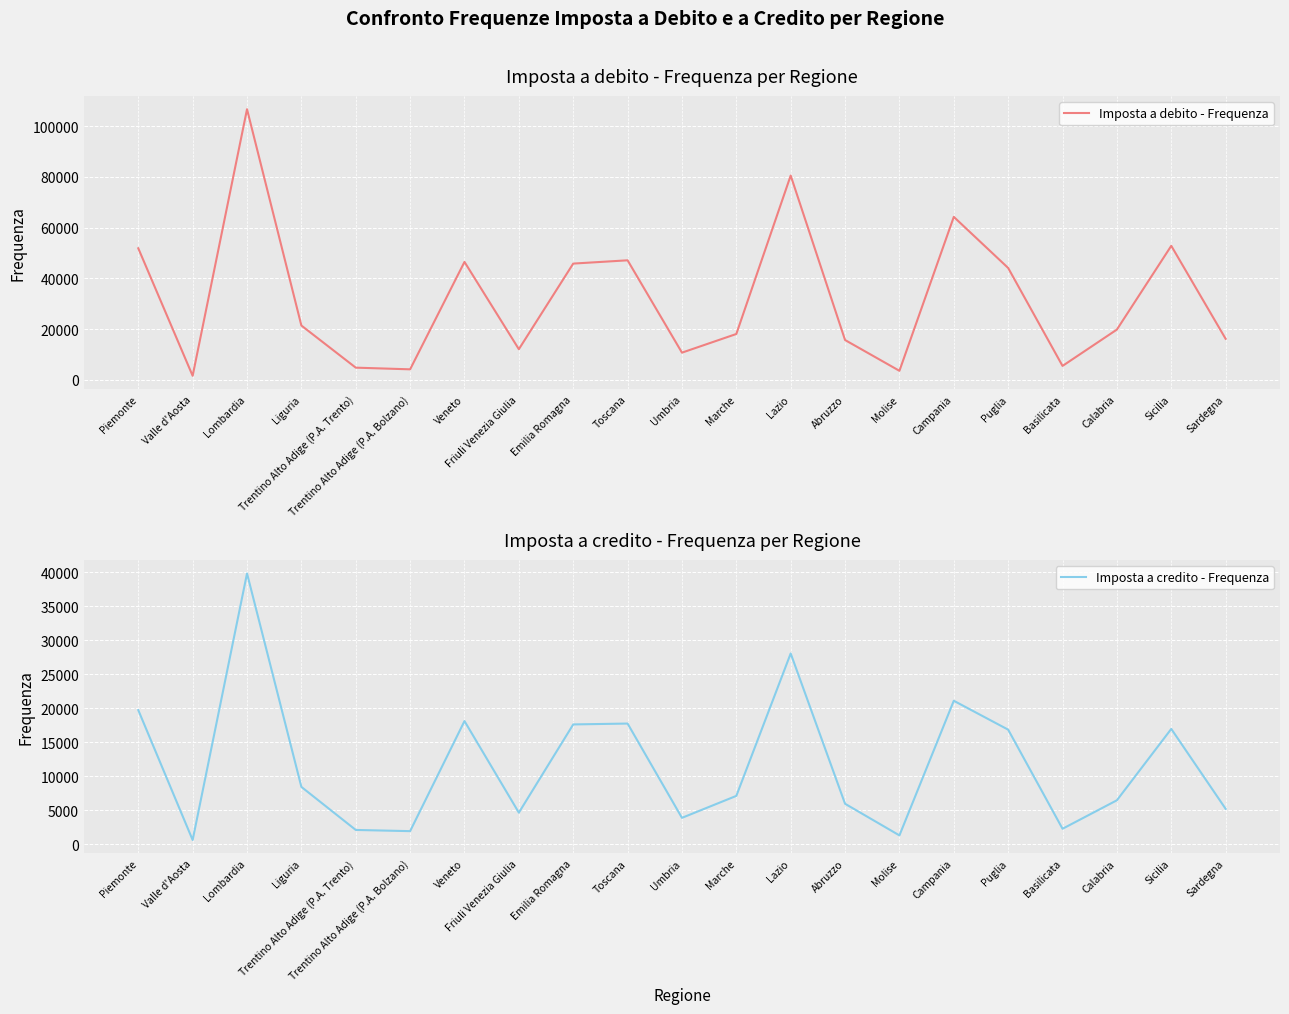

At which category is the sum across all series the highest?

Lombardia